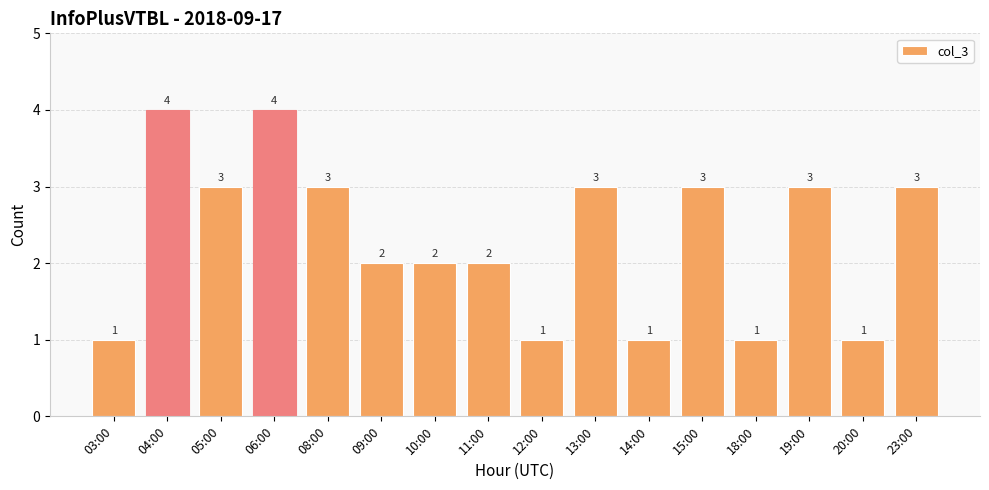

Is it true that the value at 14:00 is 1?

True